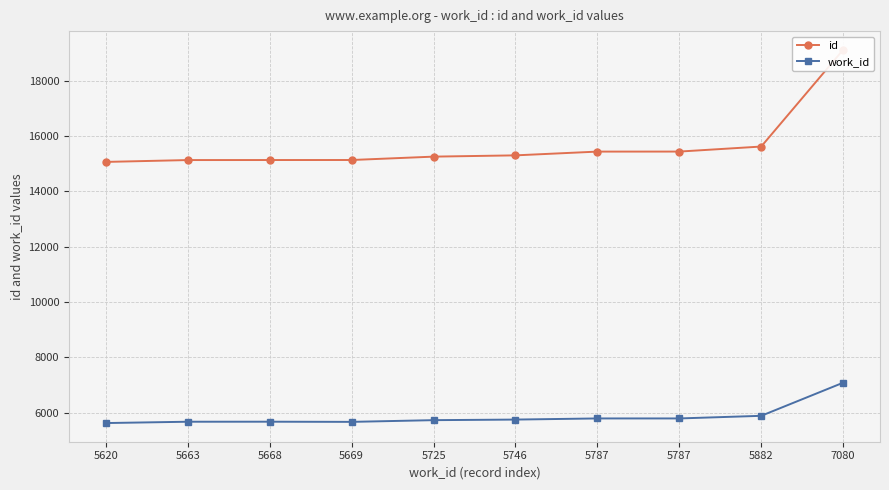

Reading left to right, list all the values displayed in this chart.

id: 5620=15068	5663=15135	5668=15136	5669=15137	5725=15259	5746=15305	5787=15441	5787=15442	5882=15624	7080=19125
work_id: 5620=5620	5663=5668	5668=5669	5669=5663	5725=5725	5746=5746	5787=5787	5787=5787	5882=5882	7080=7080